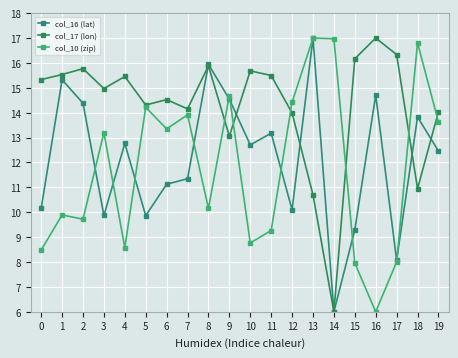

What is the sum of all col_10 (zip) values?

235.0